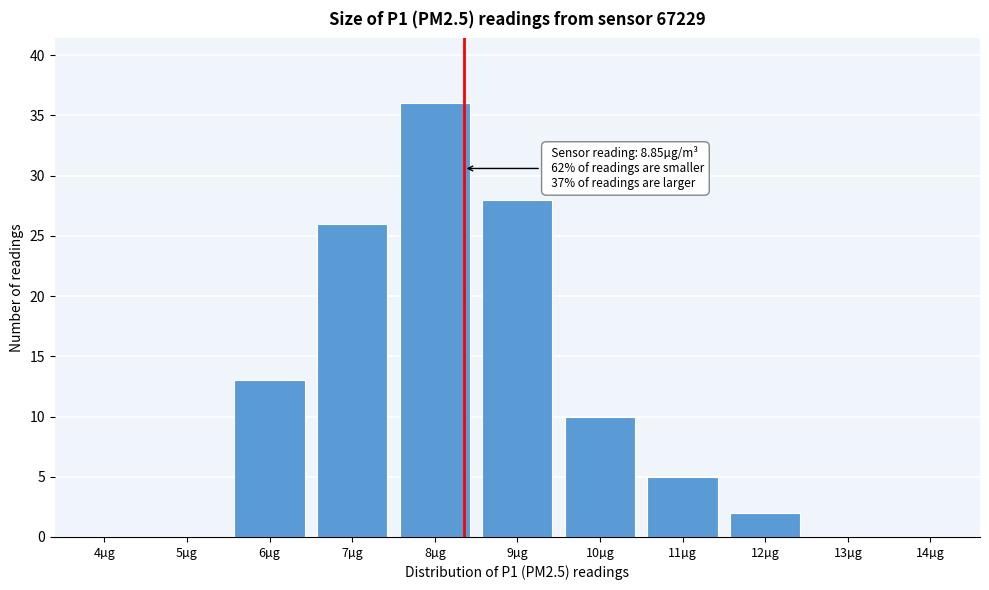

Reading right to left, transcribe all the data shown in this chart.

14µg=0	13µg=0	12µg=2	11µg=5	10µg=10	9µg=28	8µg=36	7µg=26	6µg=13	5µg=0	4µg=0